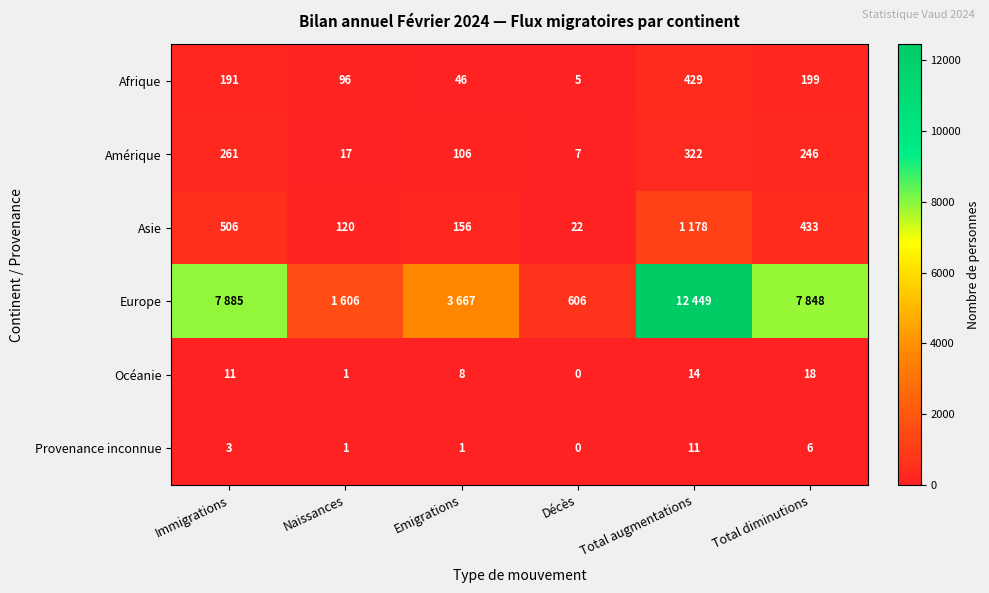

At which label is Afrique closest to 217?

Total diminutions